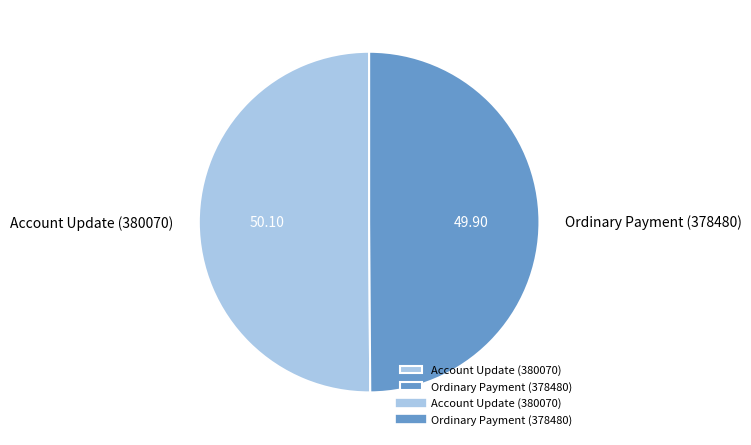

Is it true that Ordinary Payment (378480) is 50% of the pie?

True